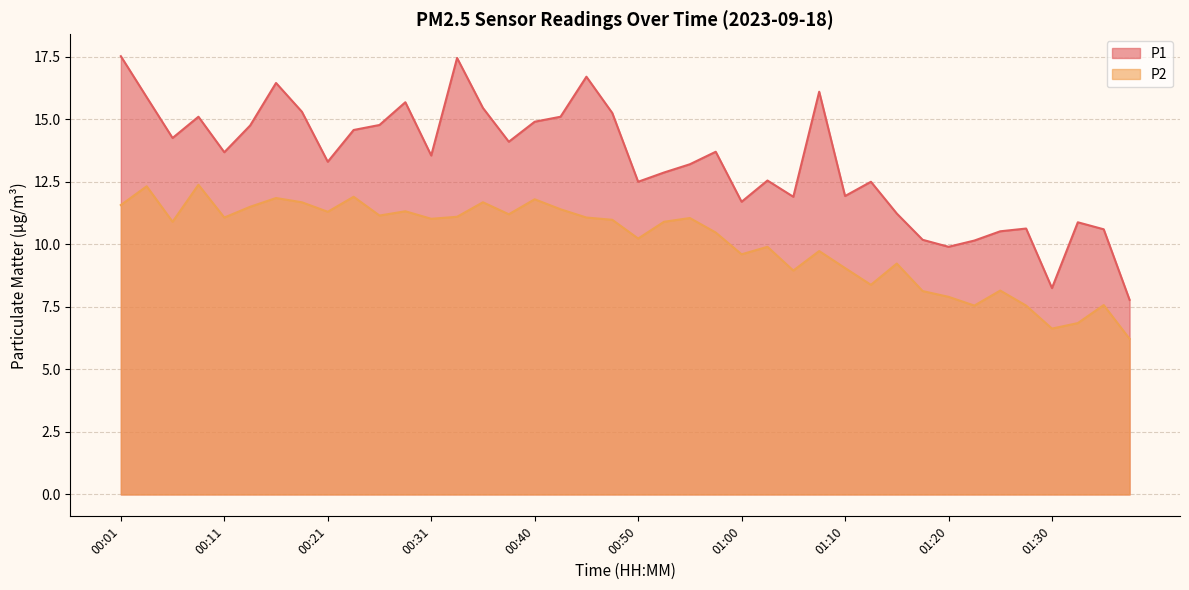

What is the label of the 34th point from the right?

00:16